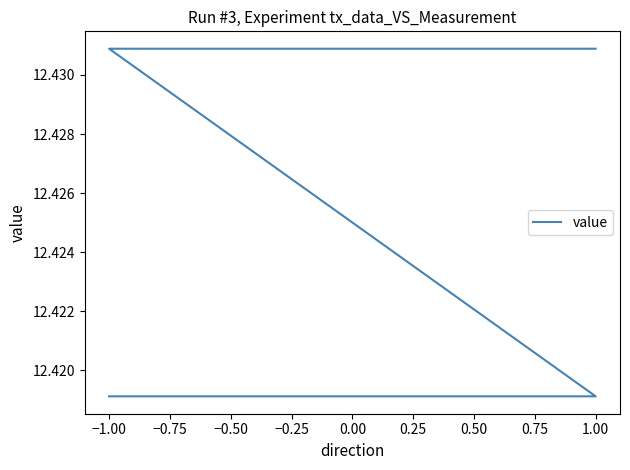

Which has a higher value, −1.00 or 1.00?

−1.00